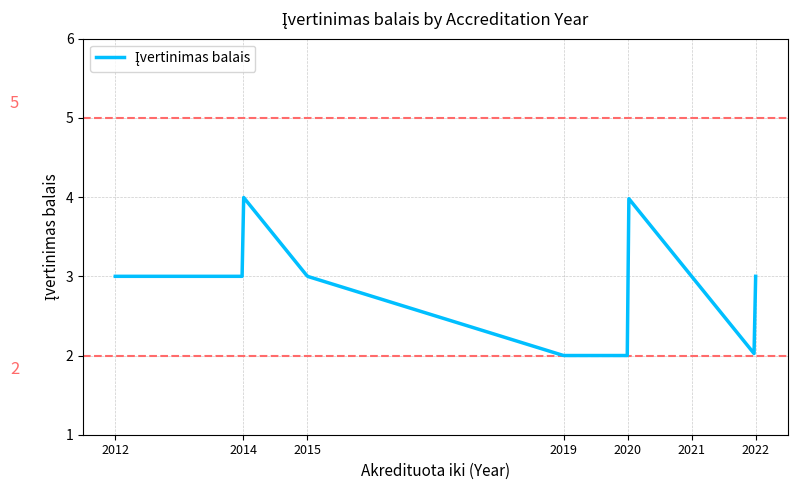

What is the smallest value displayed?

2.0